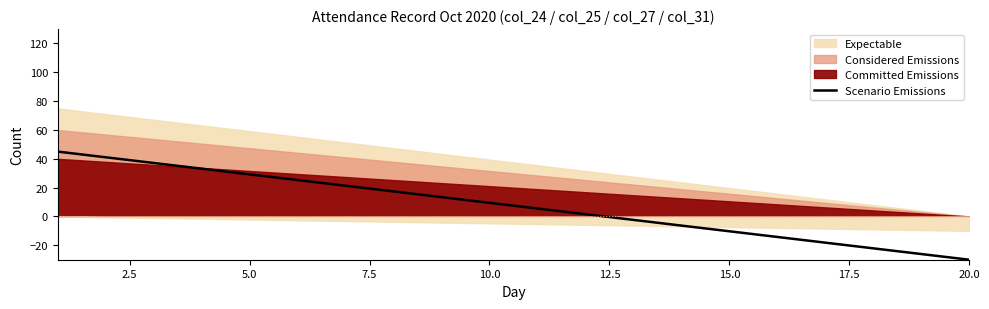

At which label does Scenario Emissions reach its minimum?

20.0